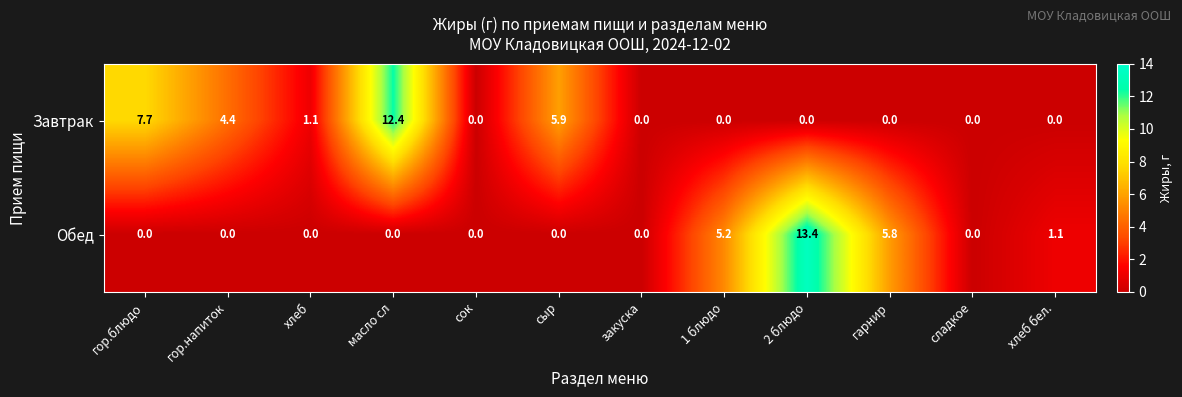

Between гор.блюдо and 2 блюдо, which series saw the biggest shift?

Обед